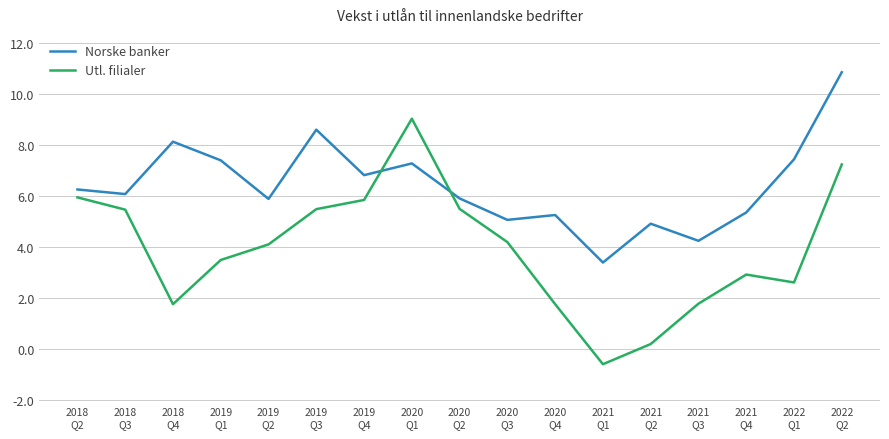

Which series has the widest spread of values?

Utl. filialer